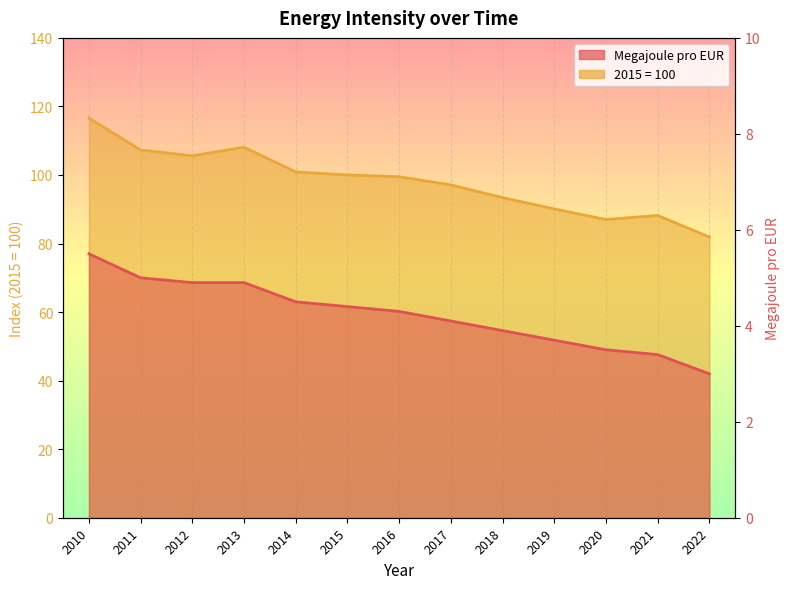

What is the maximum value shown in the chart?

116.6